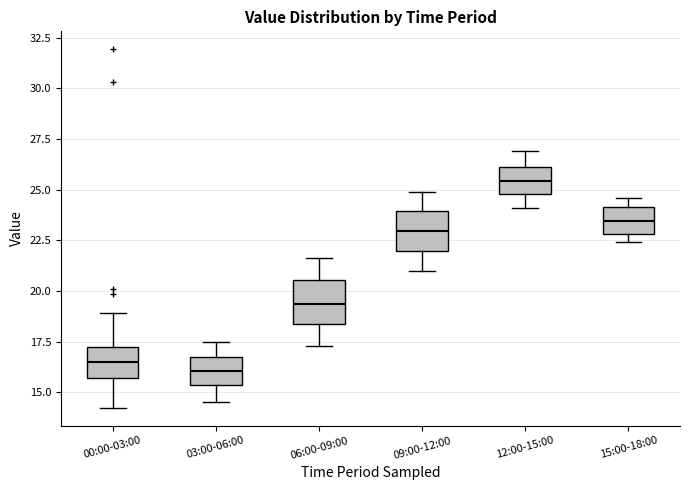

Where is the upper edge of the box for 09:00-12:00 on the y-axis? The values are not printed on the chart, so give them approximately, as read against the axis.

24.0